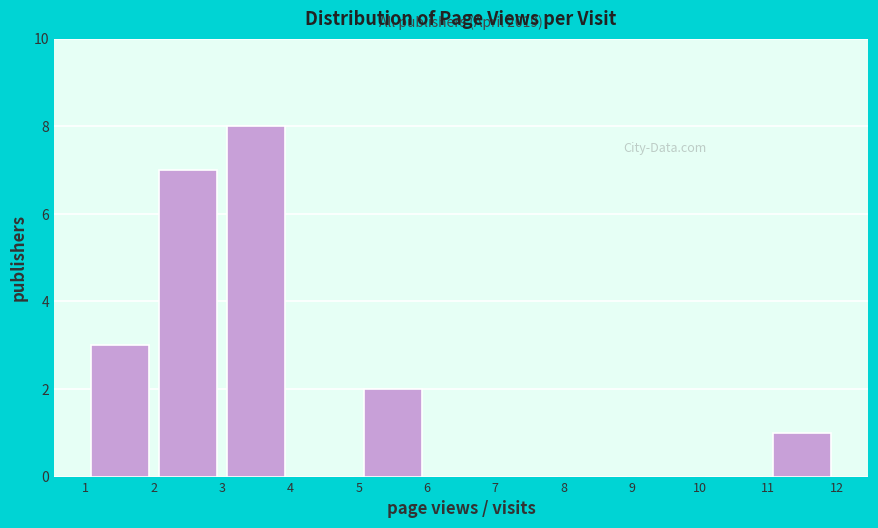

Which range on the x-axis has the tallest bar?

3 to 4